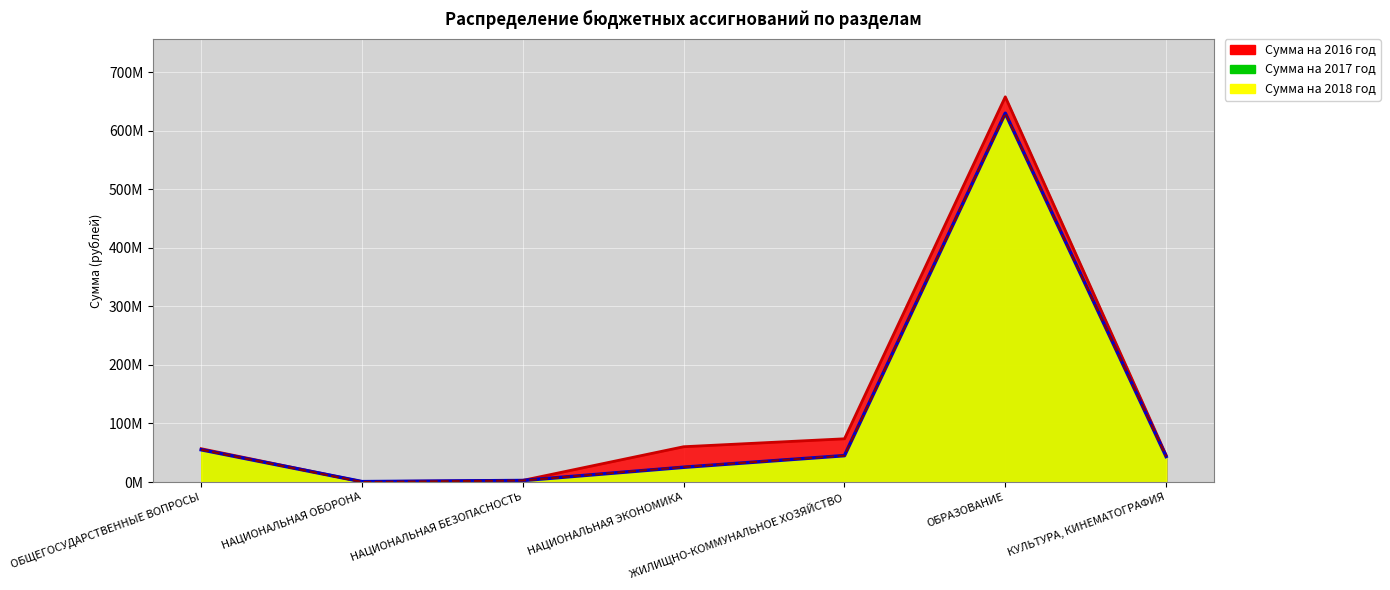

What is the value of the 2016 point at the 6th from the left?

658.1